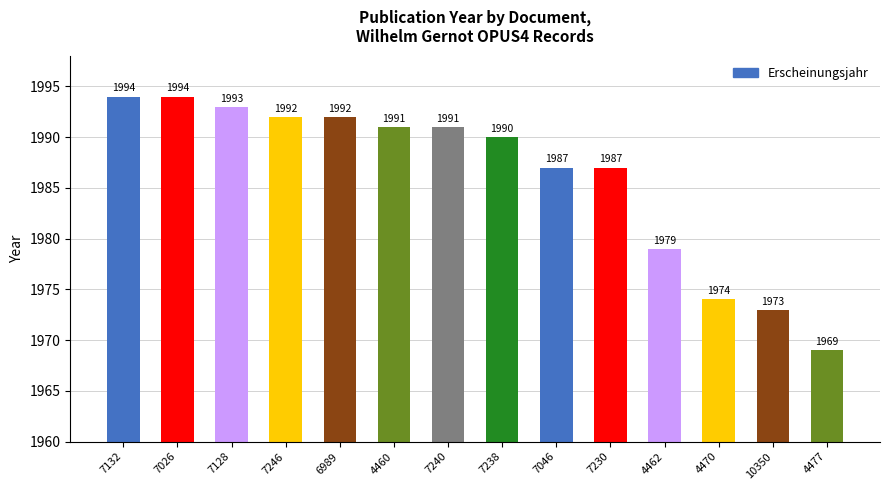

What is the change in value from 7132 to 4462?

-15